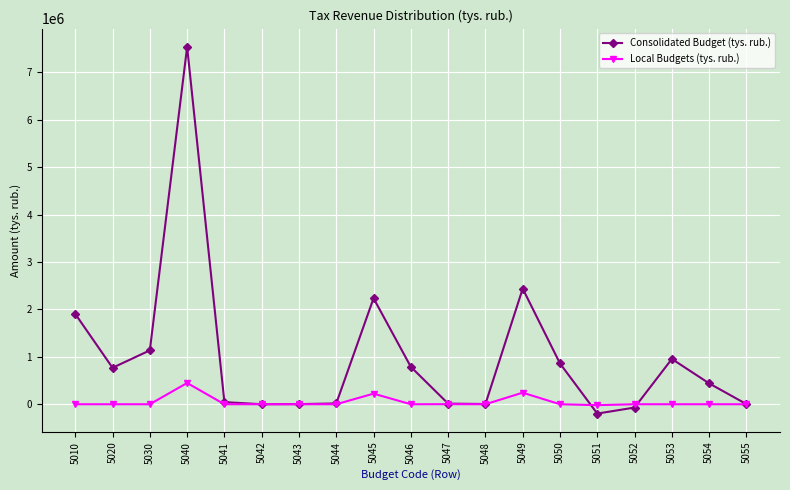

What is the lowest value of the Consolidated Budget (tys. rub.) series?

-197277